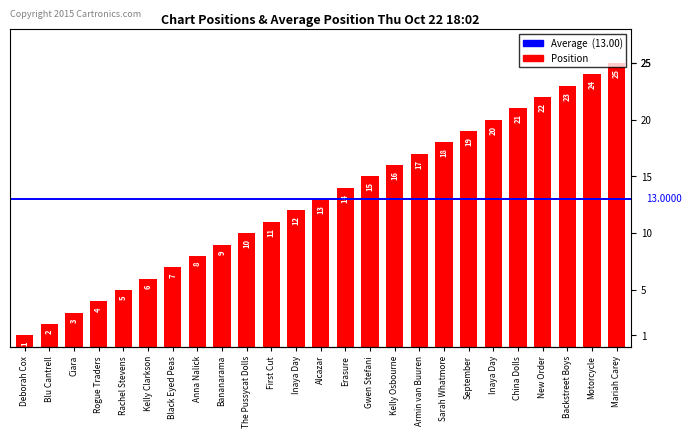

What is the difference between the second highest and minimum values?

23